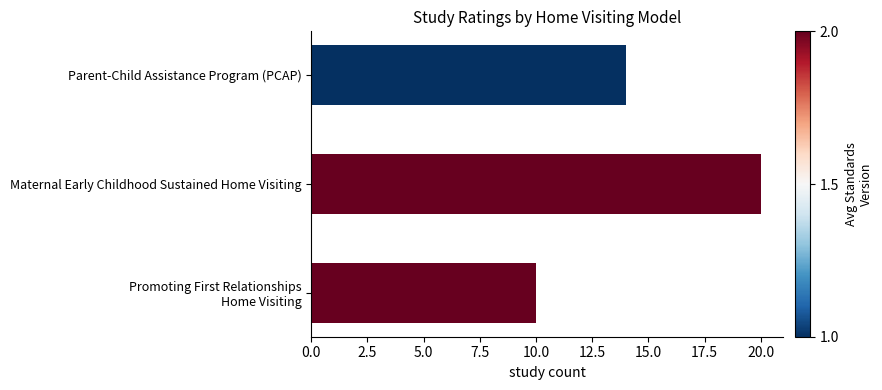

Which has a higher value, Parent-Child Assistance Program (PCAP) or Maternal Early Childhood Sustained Home Visiting?

Maternal Early Childhood Sustained Home Visiting